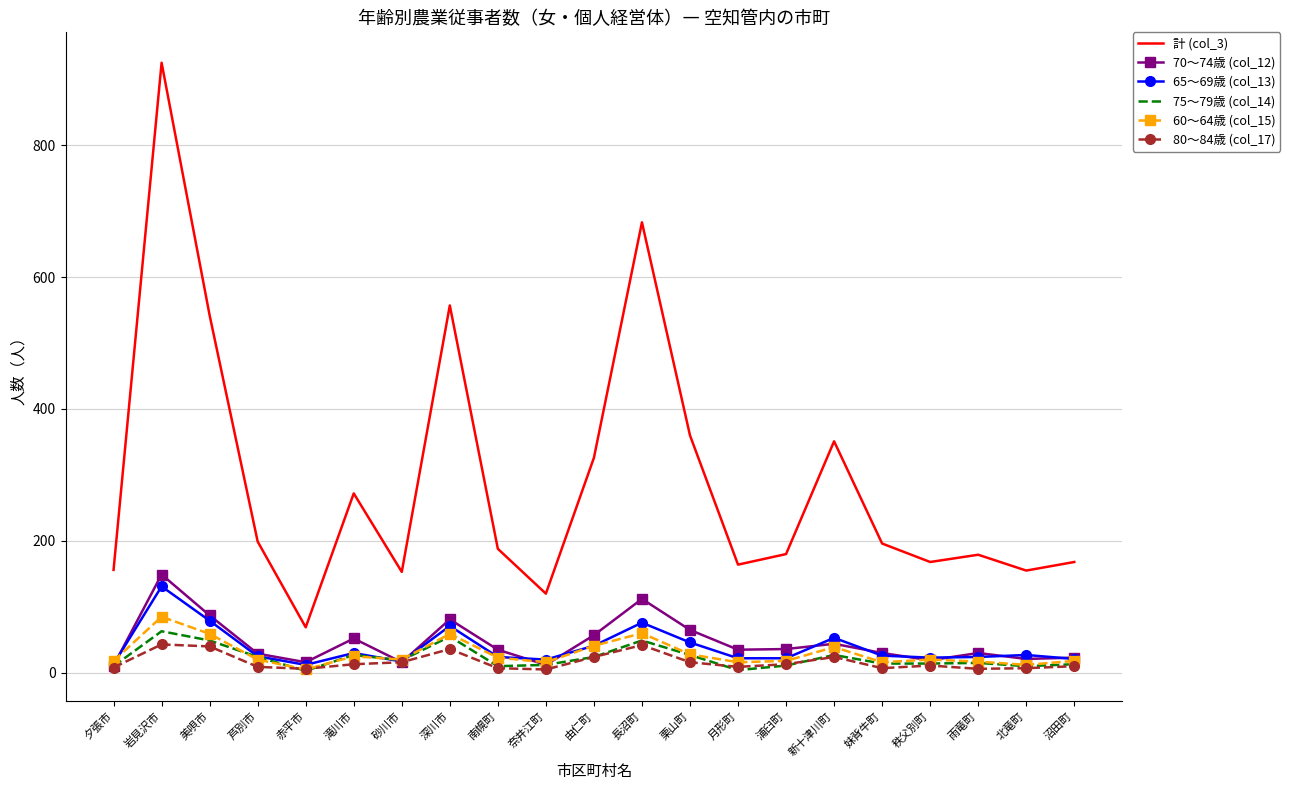

List the series in order of their peak value, highest first.

計 (col_3), 70～74歳 (col_12), 65～69歳 (col_13), 60～64歳 (col_15), 75～79歳 (col_14), 80～84歳 (col_17)